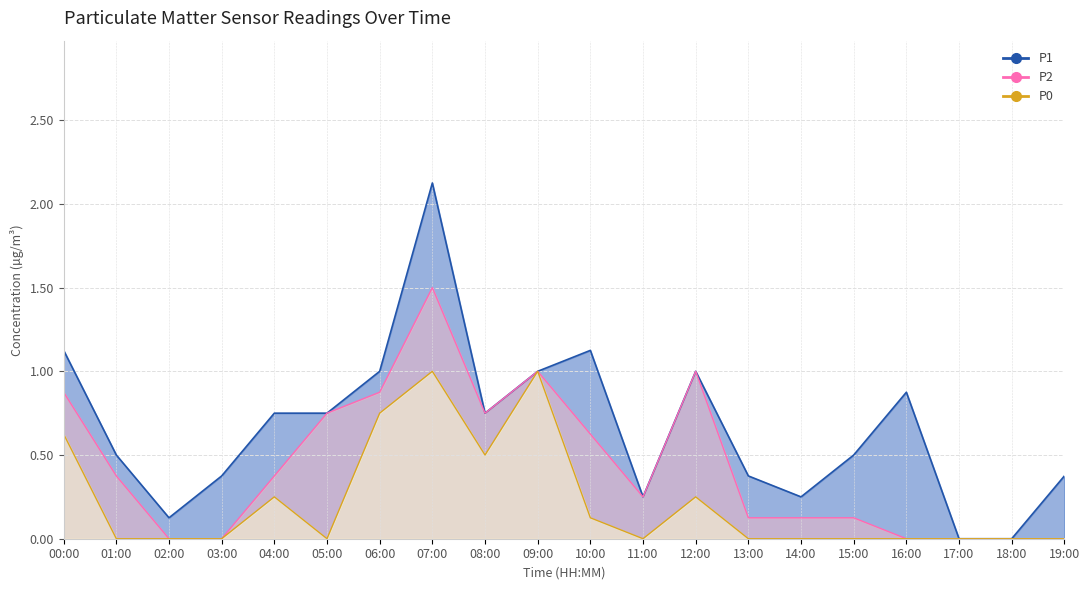

List the series in order of their peak value, lowest first.

P0, P2, P1